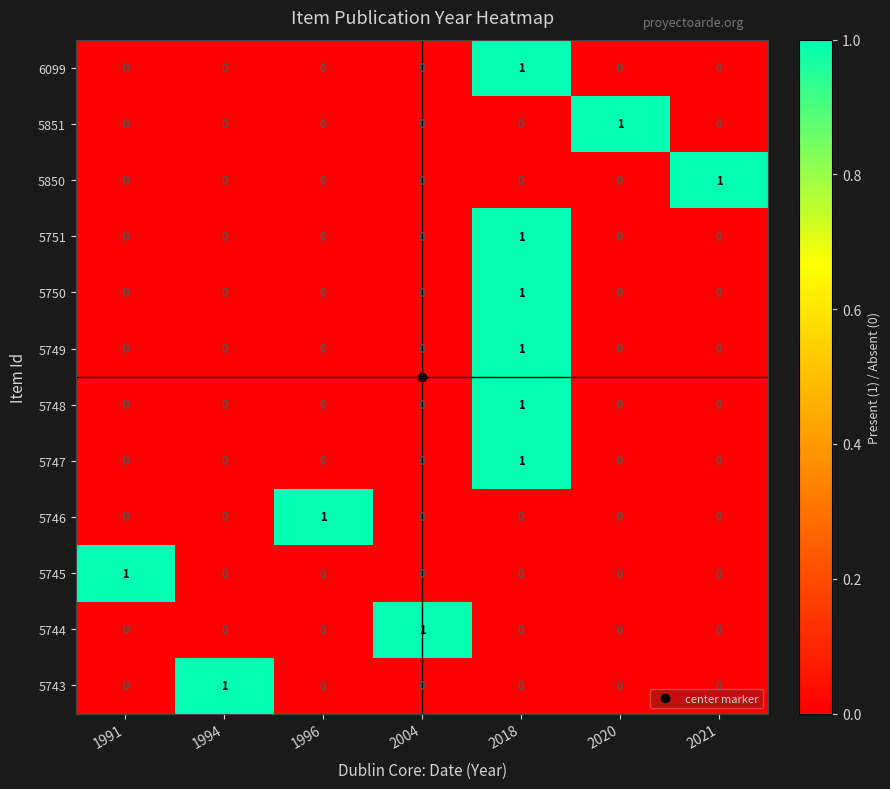

At how many categories does at least one series exceed 0?

7